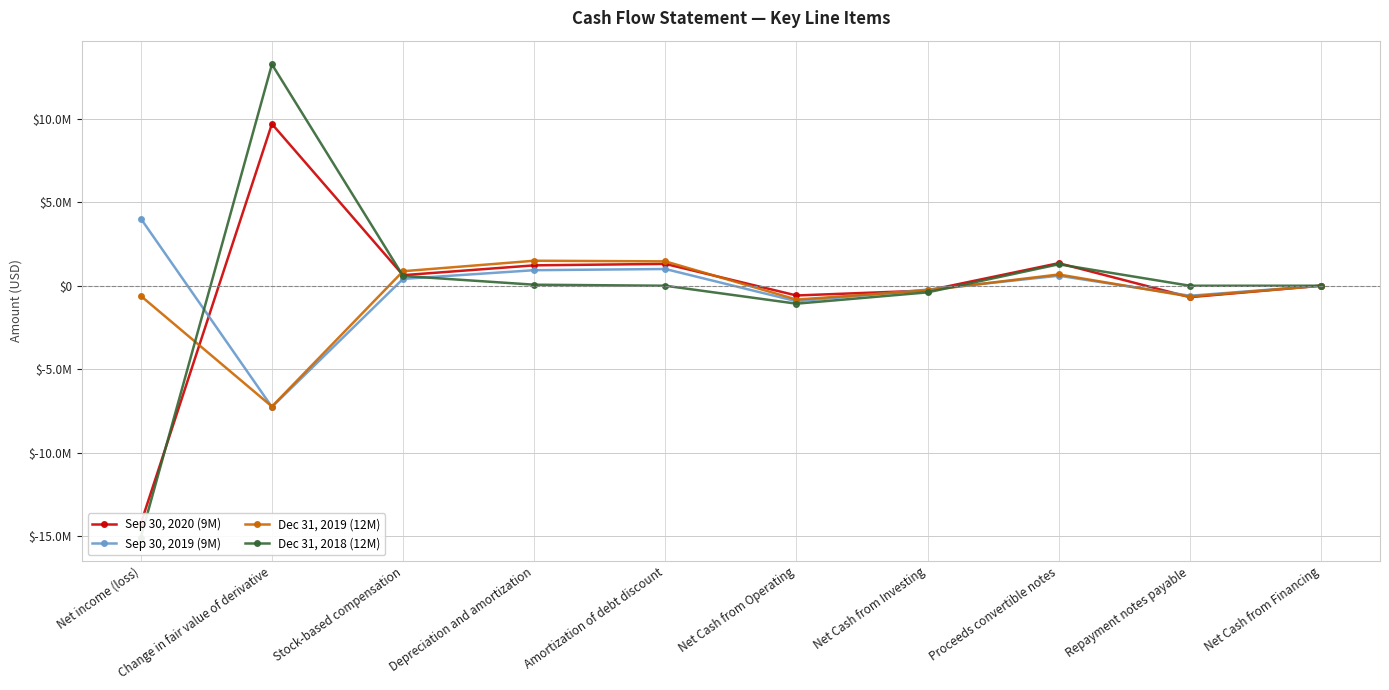

How many interior local valleys does the Sep 30, 2019 (9M) series have?

3